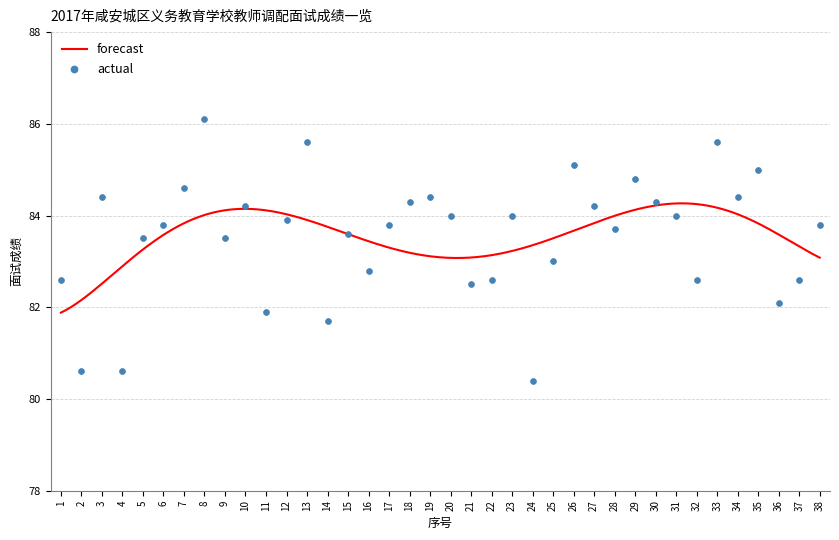

Which has a higher value, 27 or 17?

27